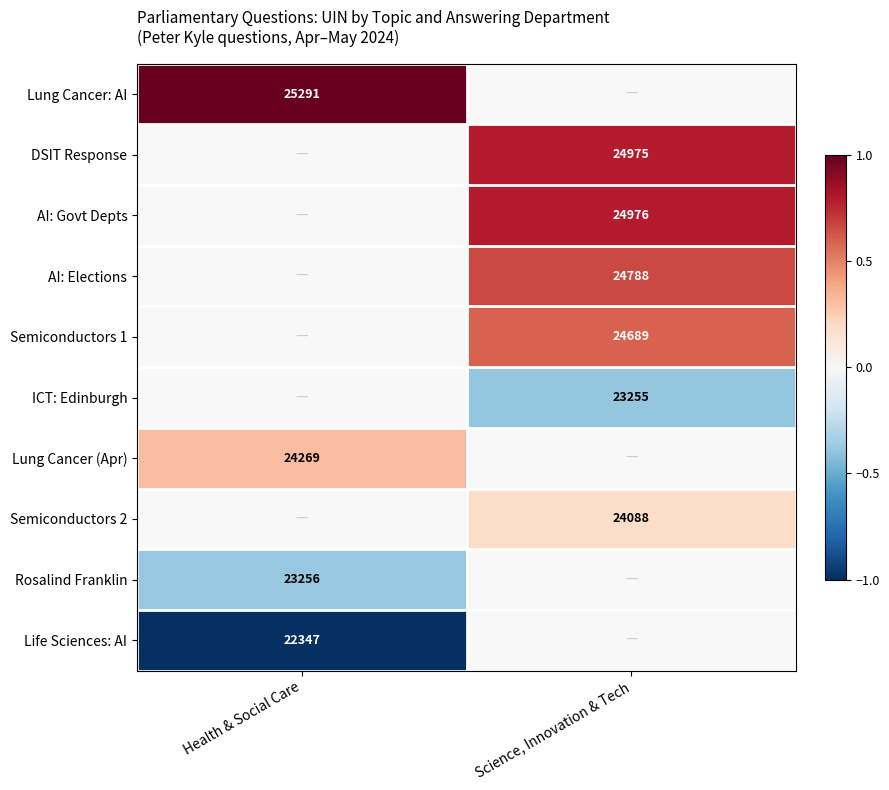

Is it true that AI: Elections equals 33780 at Science, Innovation & Tech?

False